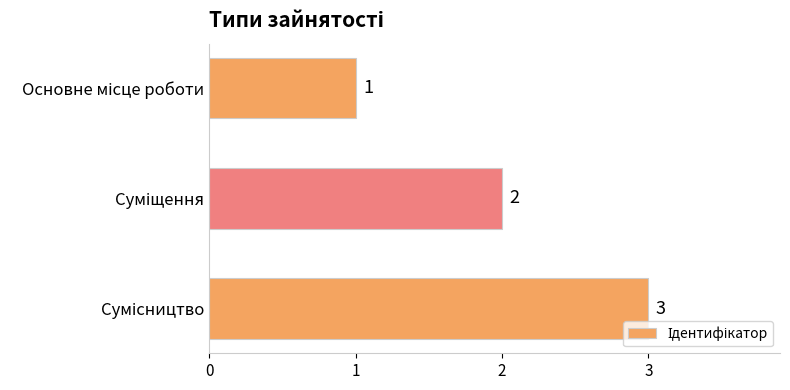

How many values are between 1 and 3?

3